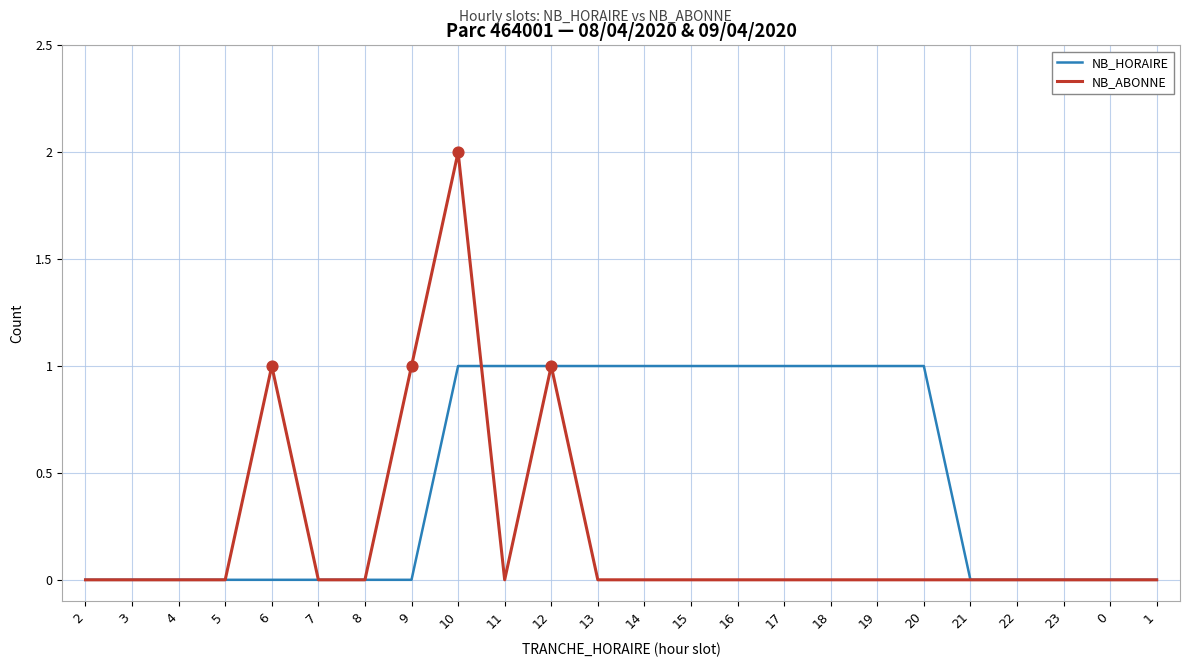

Which series has the largest total across all categories?

NB_HORAIRE